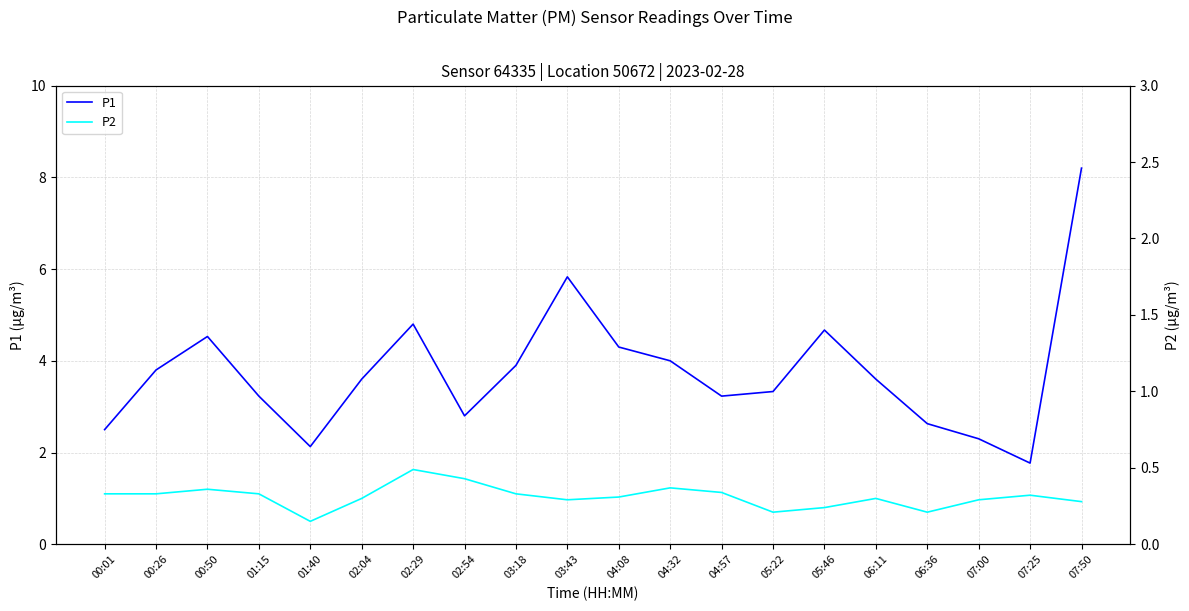

What is the total value across all series at 06:36?

3.3